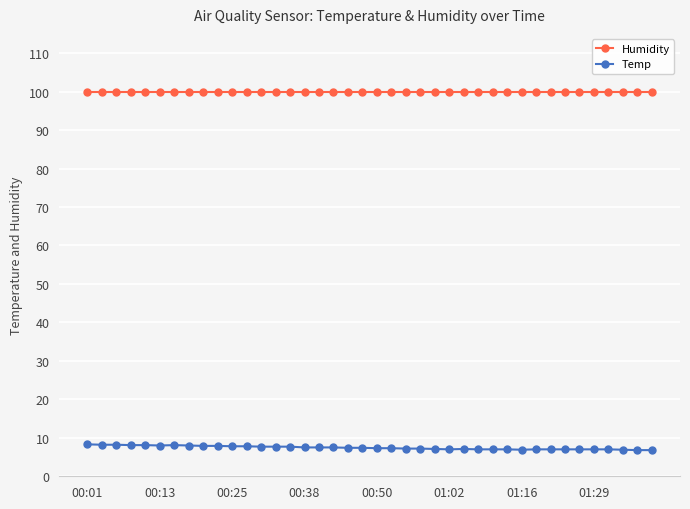

What is the highest value of the Temp series?

8.3